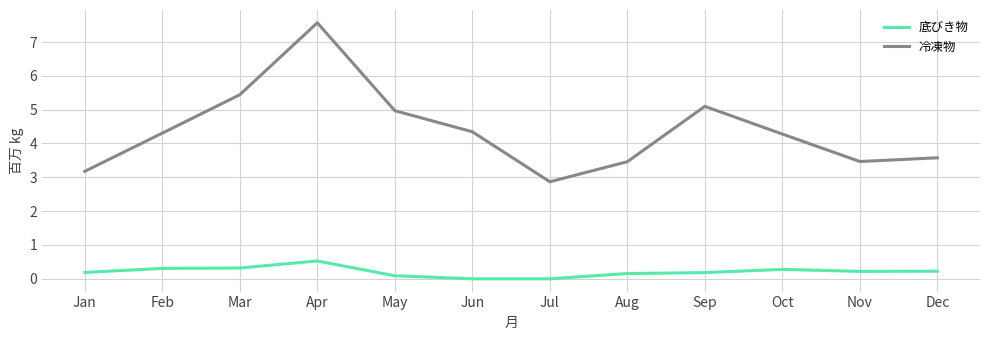

True or false: 冷凍物 and 底びき物 cross at least once.

False